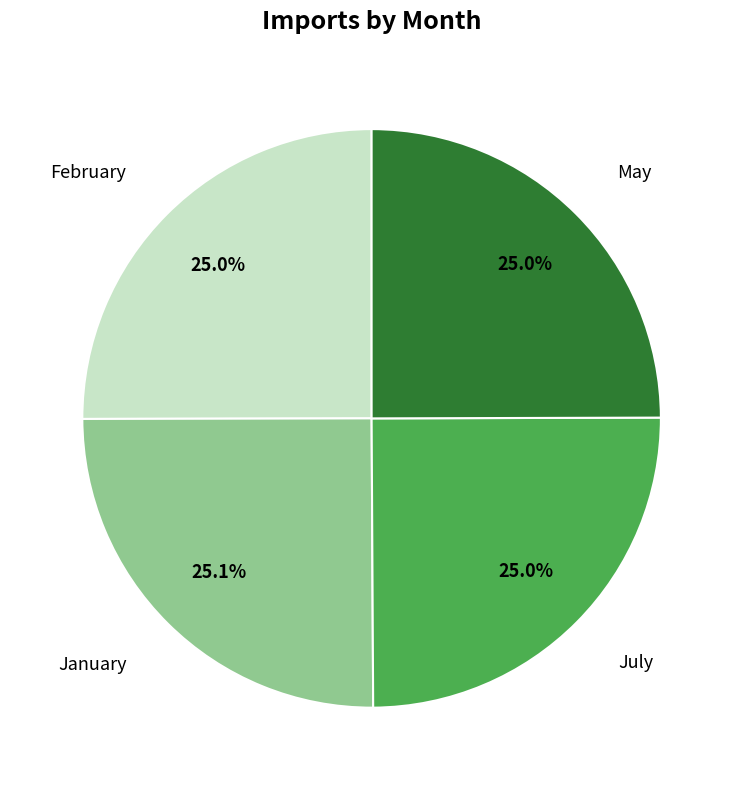

Does any single category account for the majority?

No